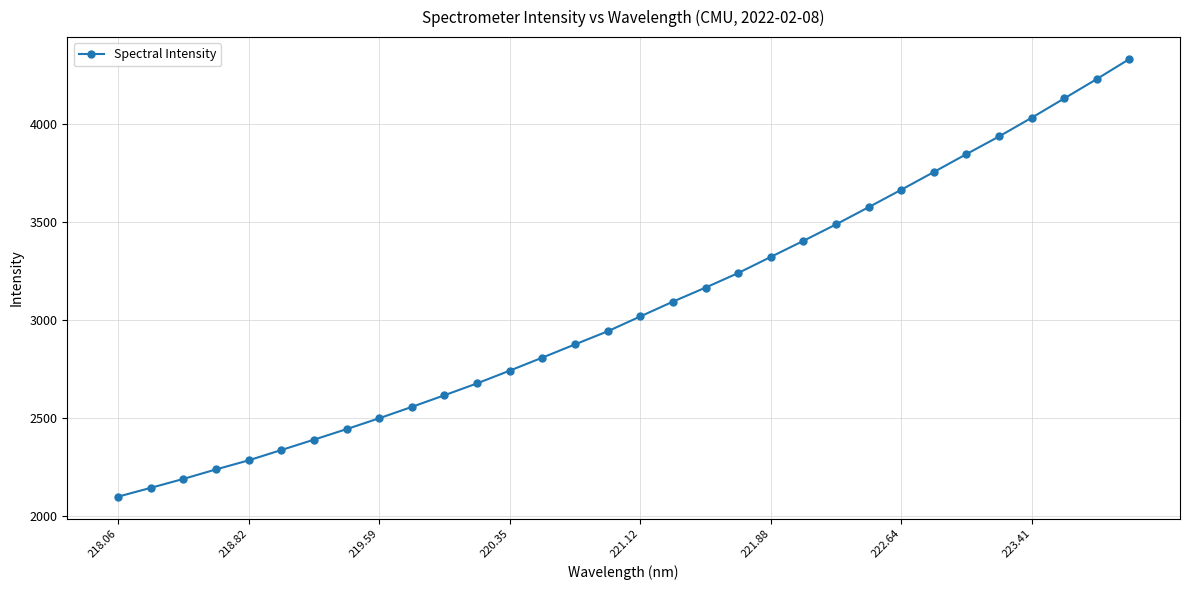

What is the maximum value shown in the chart?

4331.7